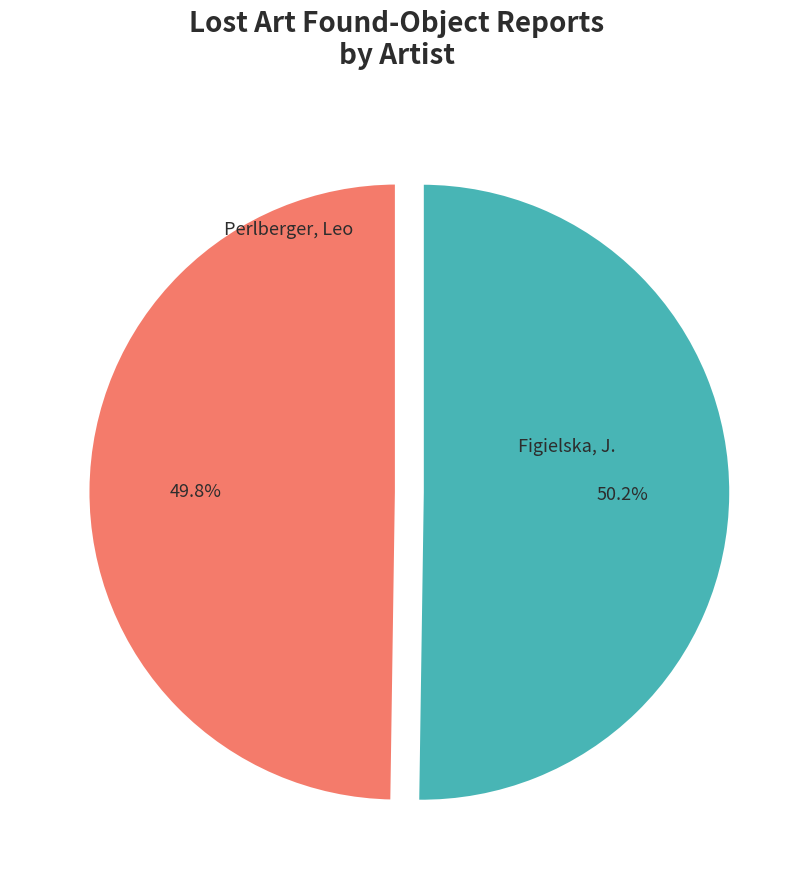

True or false: Perlberger, Leo accounts for 50% of the total.

True